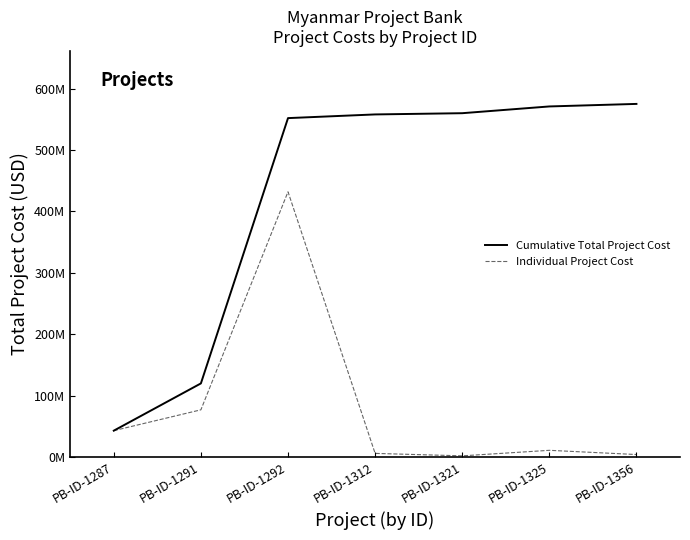

What are all the series names shown in the legend?

Cumulative Total Project Cost, Individual Project Cost